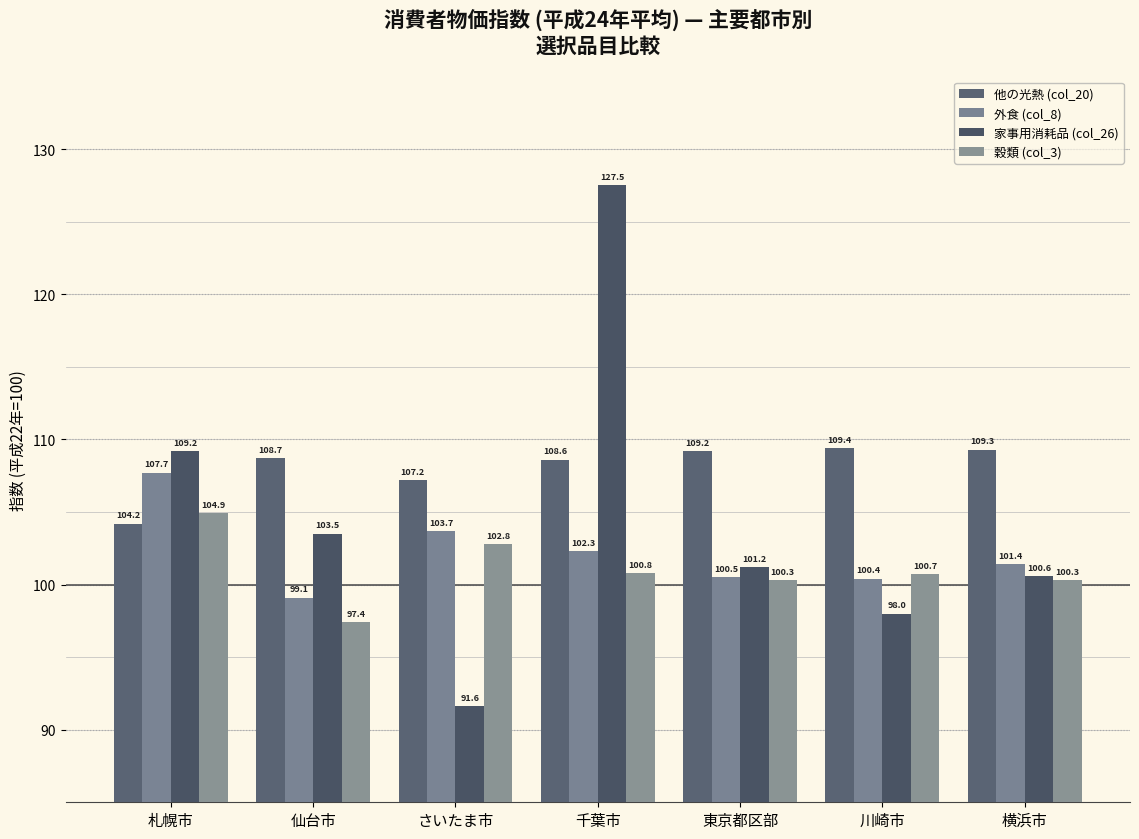

What is the difference between the maximum and minimum values in the 他の光熱 (col_20) series?

5.2